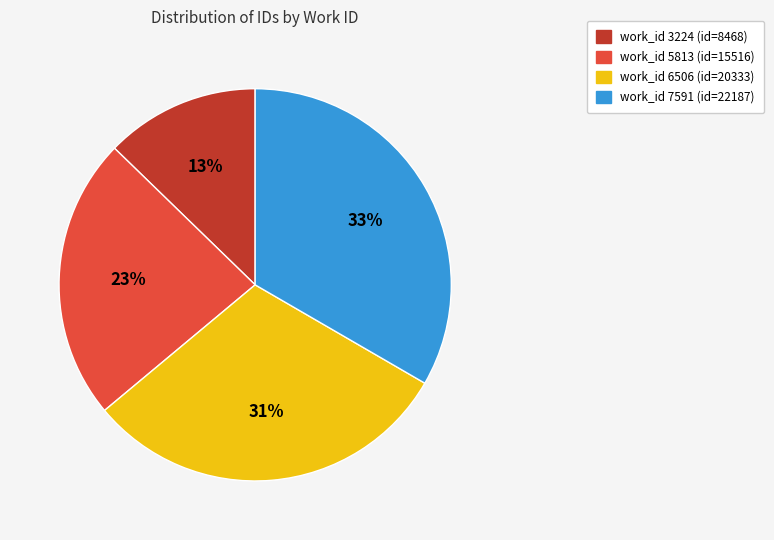

Is there any slice that represents more than half of the pie?

No